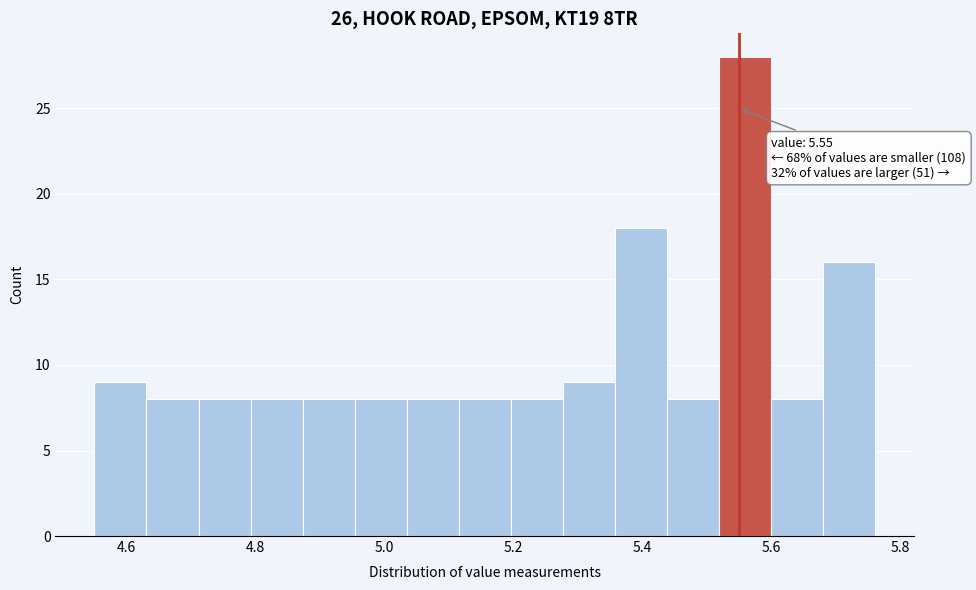

Over which range of the x-axis is the bar tallest?

5.52 to 5.60